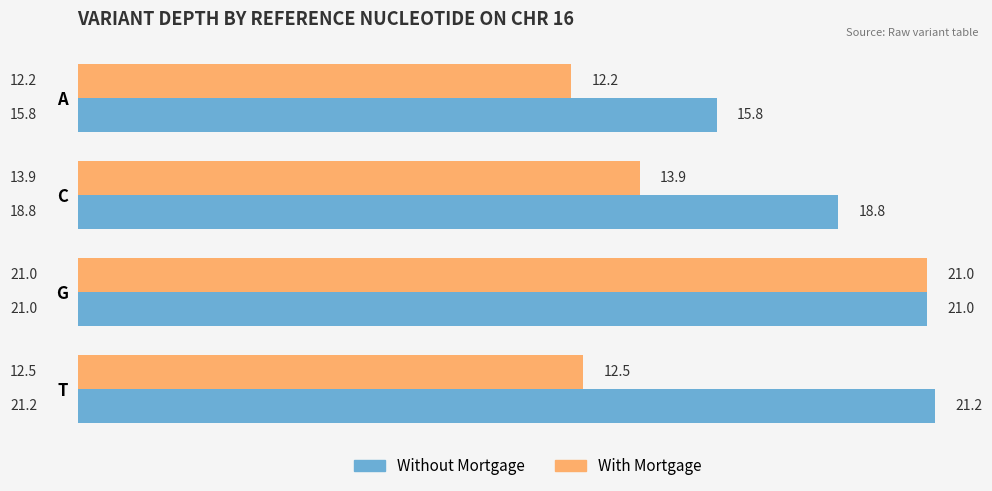

What is the total value across all series at G?

42.0